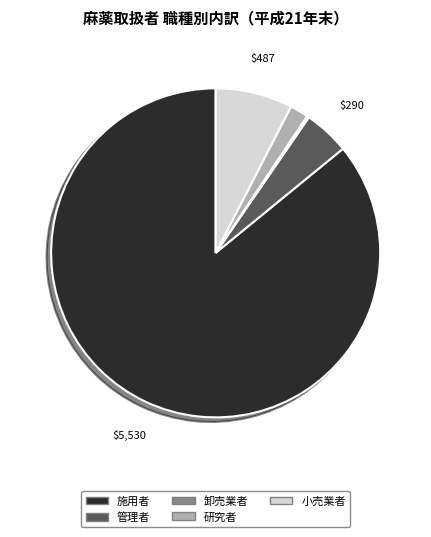

Which category accounts for the majority?

施用者